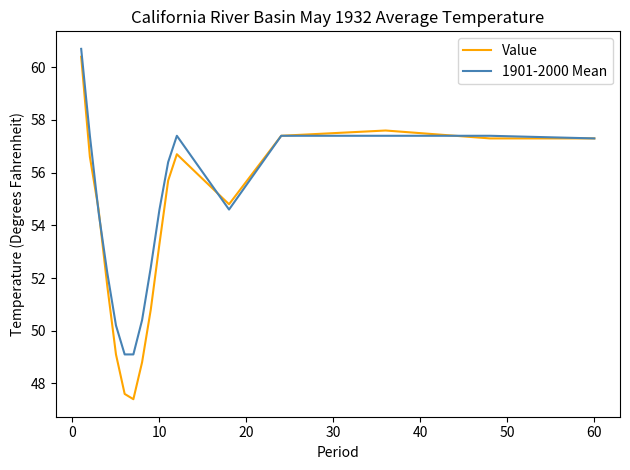

Which series has the largest total across all categories?

1901-2000 Mean